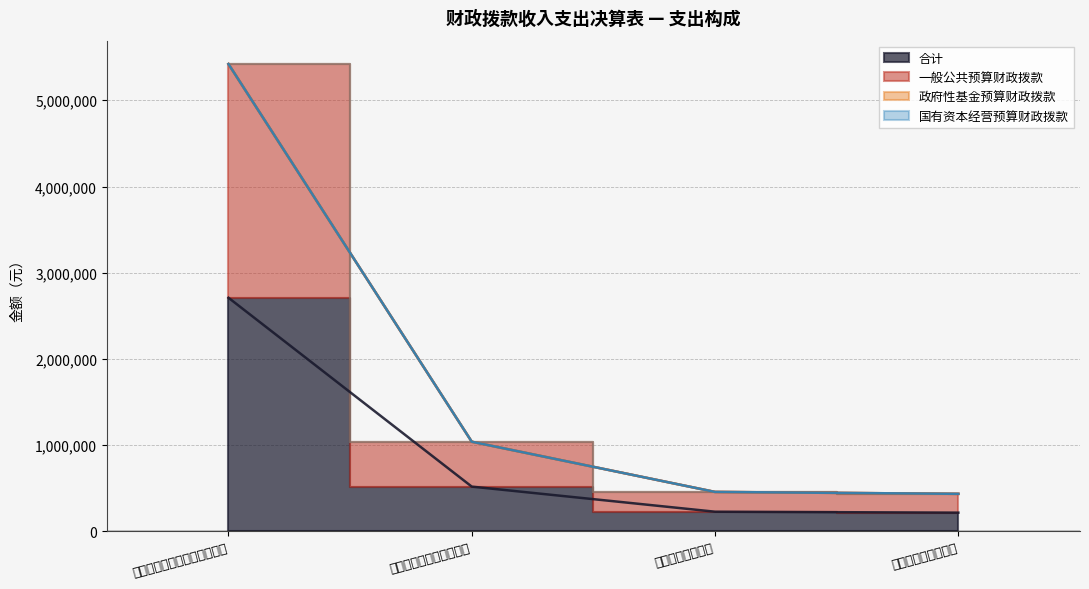

List the labels in order of 合计 value, largest first.

七、文化旅游体育与传媒支出, 八、社会保障和就业支出, 九、卫生健康支出, 十九、住房保障支出